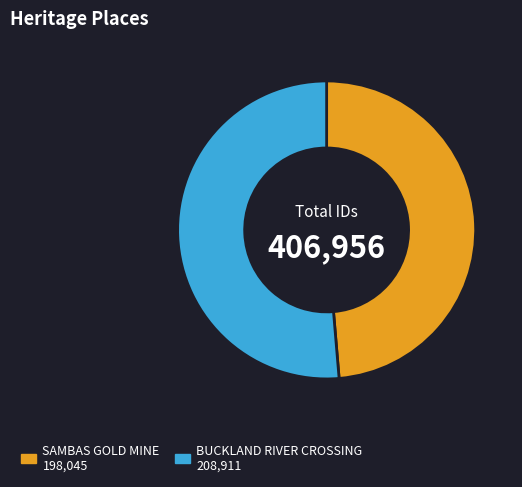

Which category has the smallest portion of the pie?

SAMBAS GOLD MINE